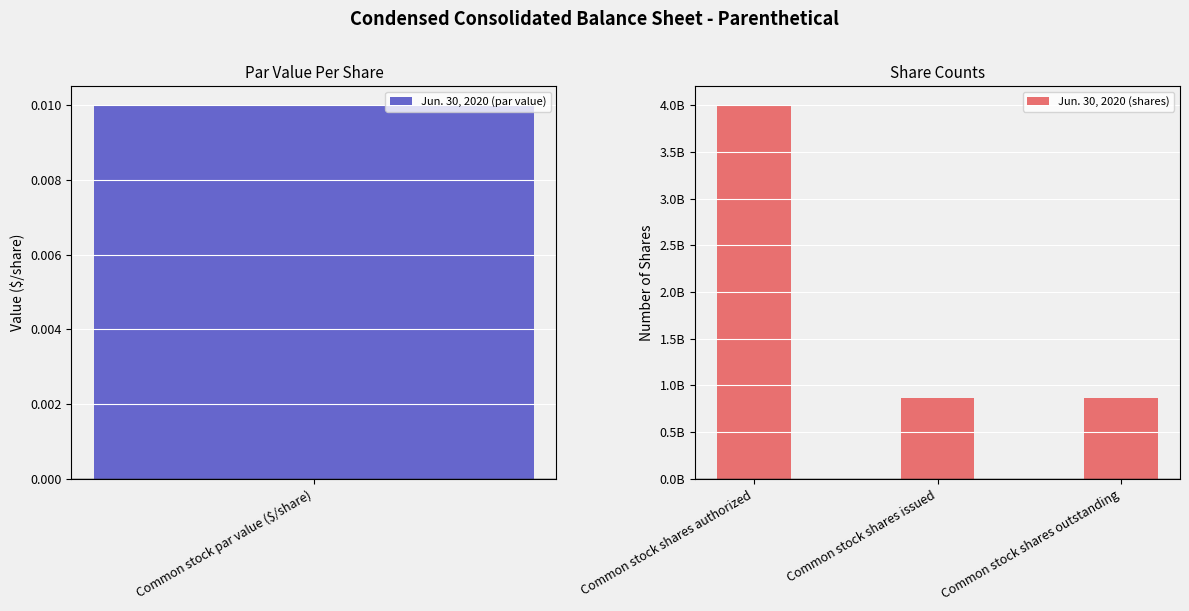

The chart shows a value of 7160672128 at Common stock shares authorized. True or false?

False